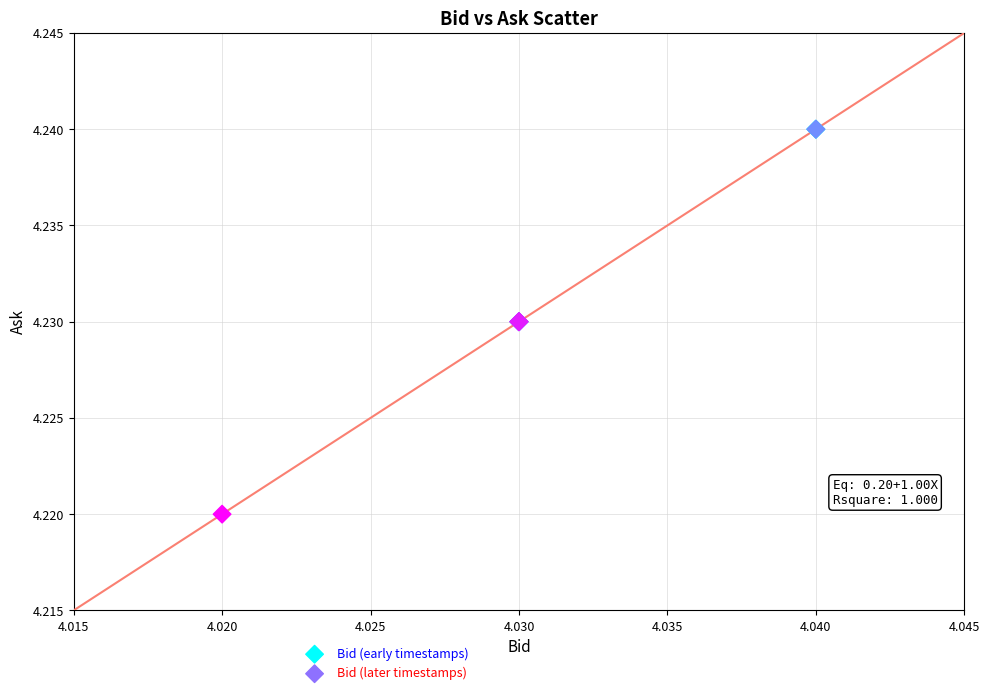

Which series reaches the minimum Y coordinate?

Bid (later timestamps)